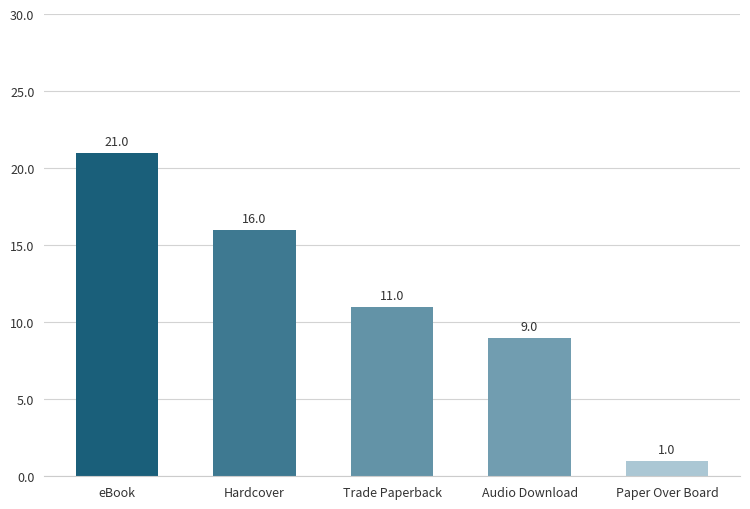

Count the values in the range 9 to 16.

3